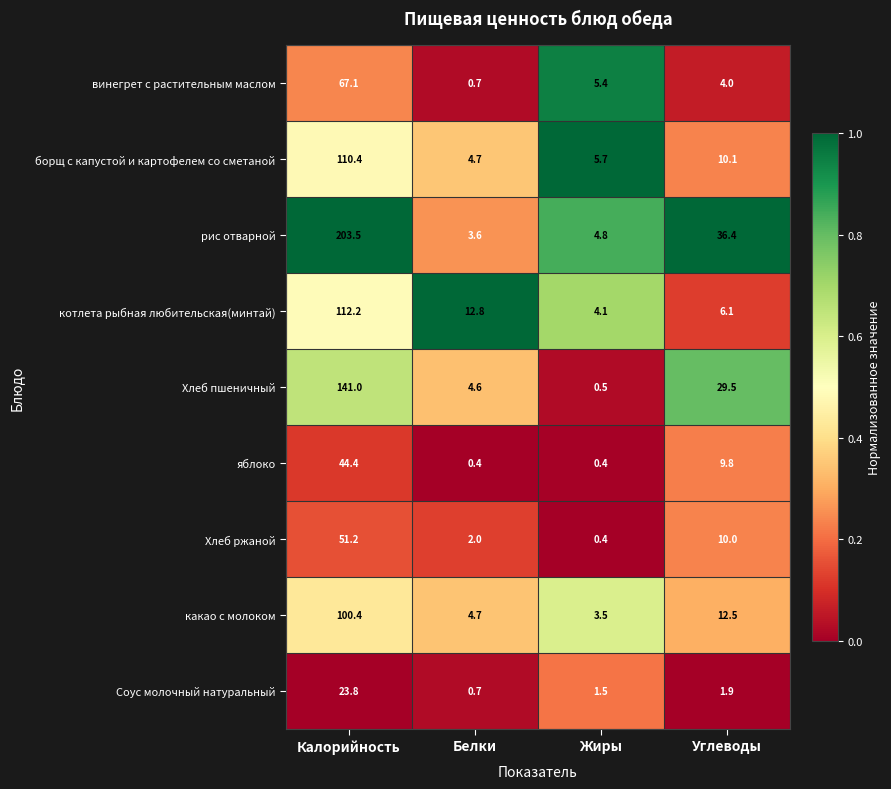

How many values in the борщ с капустой и картофелем со сметаной series are below 10?

2